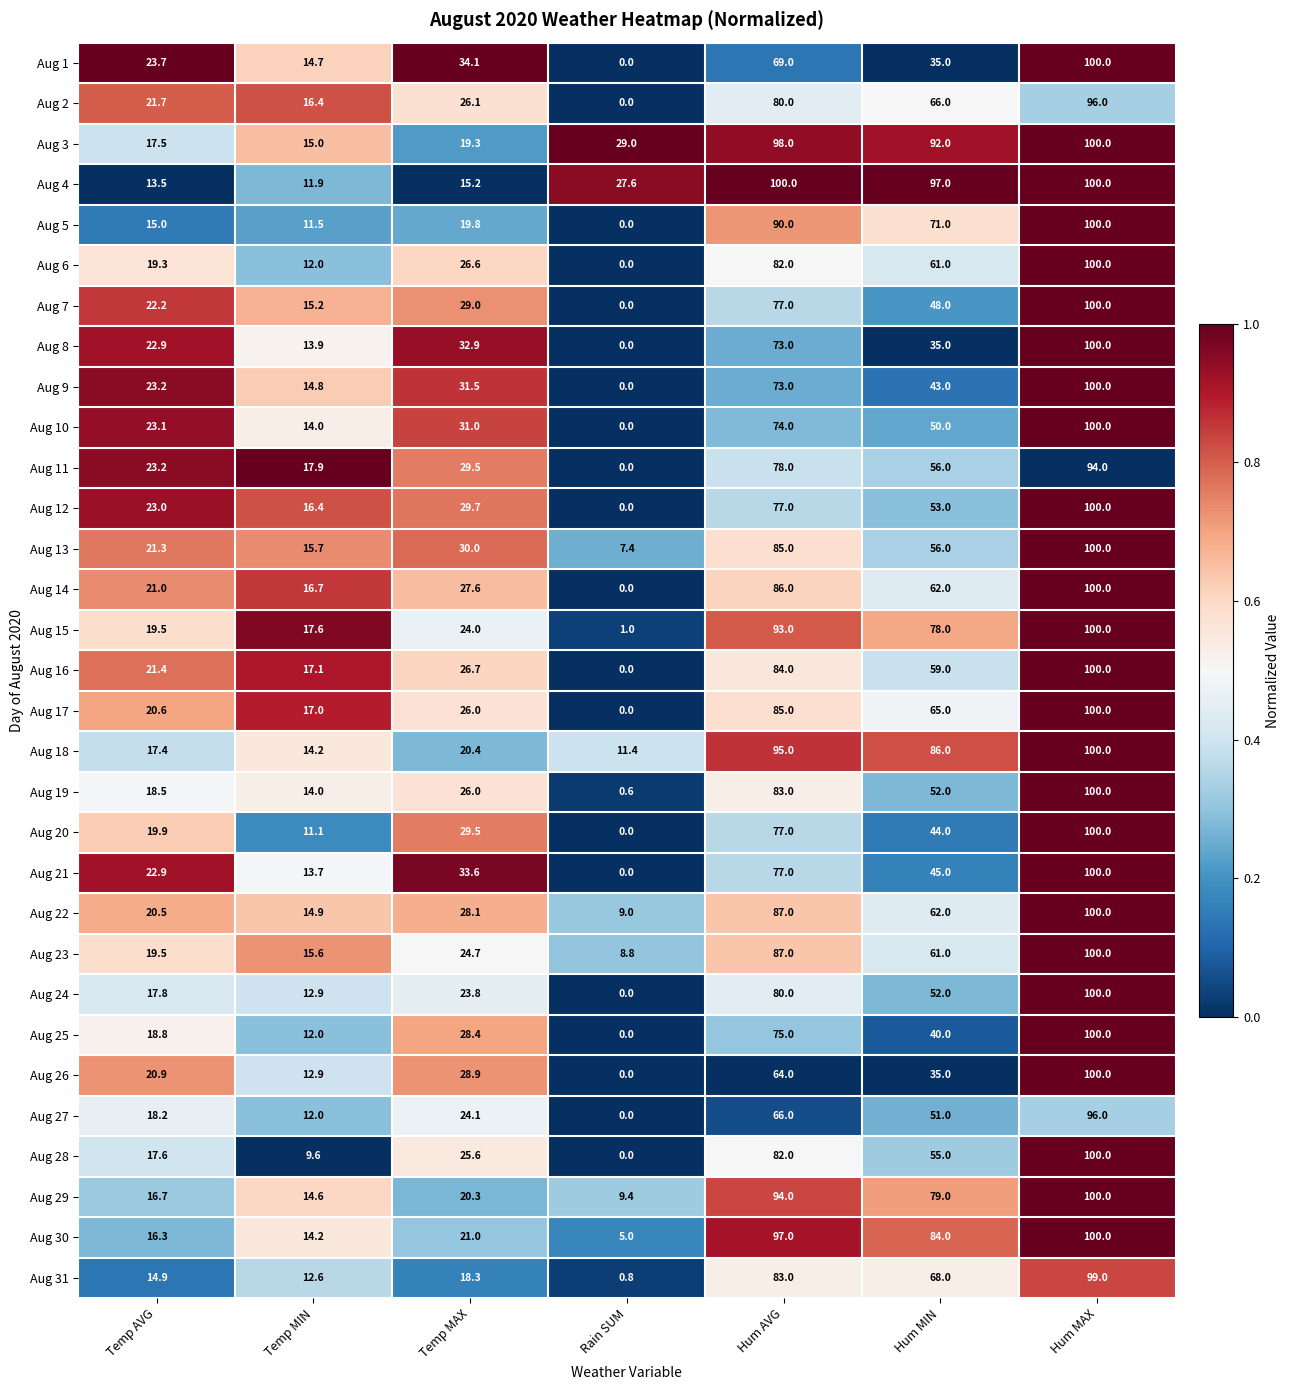

At which category is the sum across all series the highest?

Hum MAX